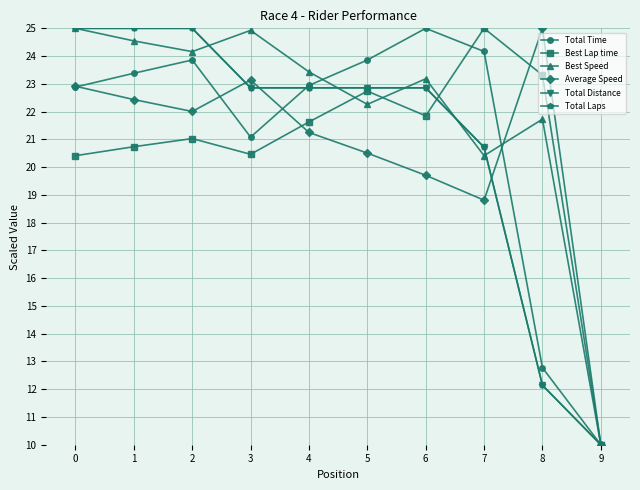

What is the sum of all Total Laps values?

209.3